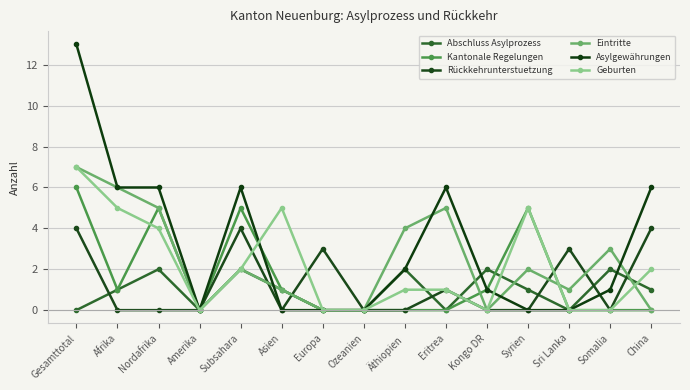

What is the difference between the maximum and minimum values in the Eintritte series?

7